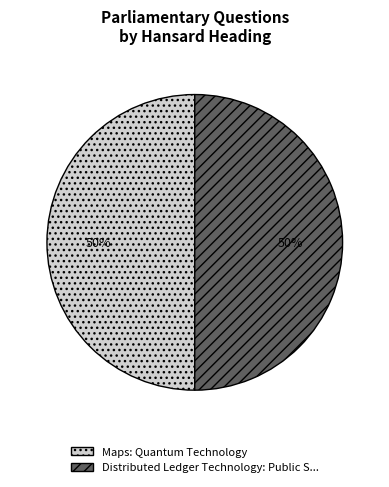

True or false: Maps: Quantum Technology accounts for 64% of the total.

False